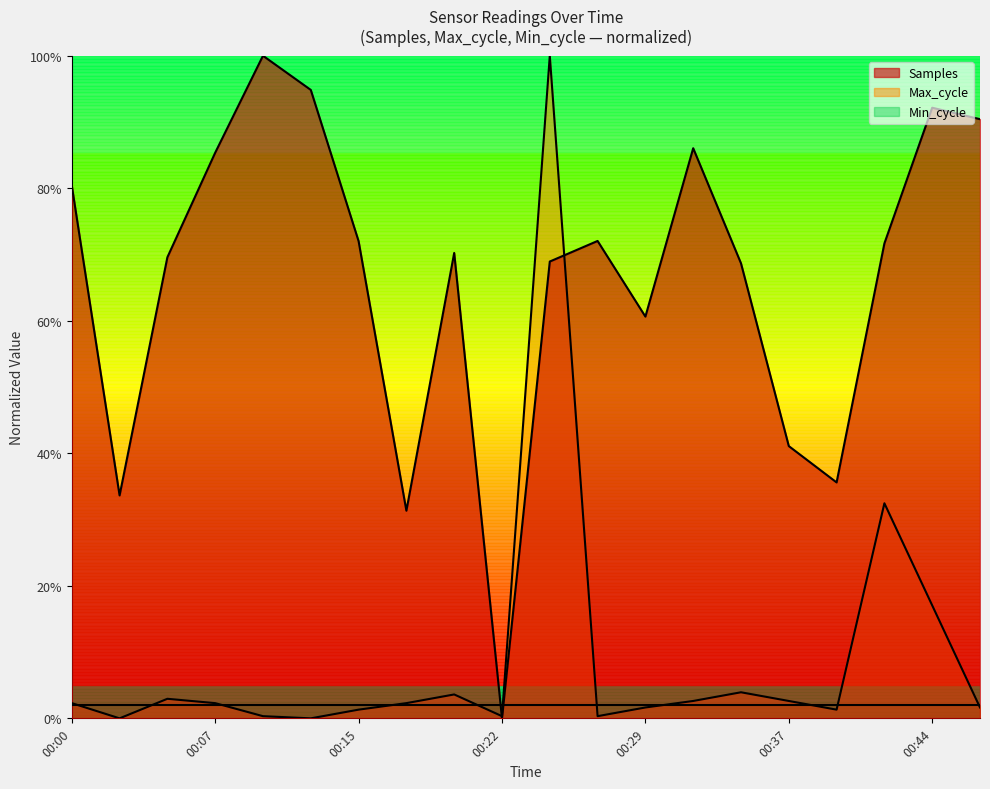

What is the difference between the maximum and minimum values in the Max_cycle series?

1.0